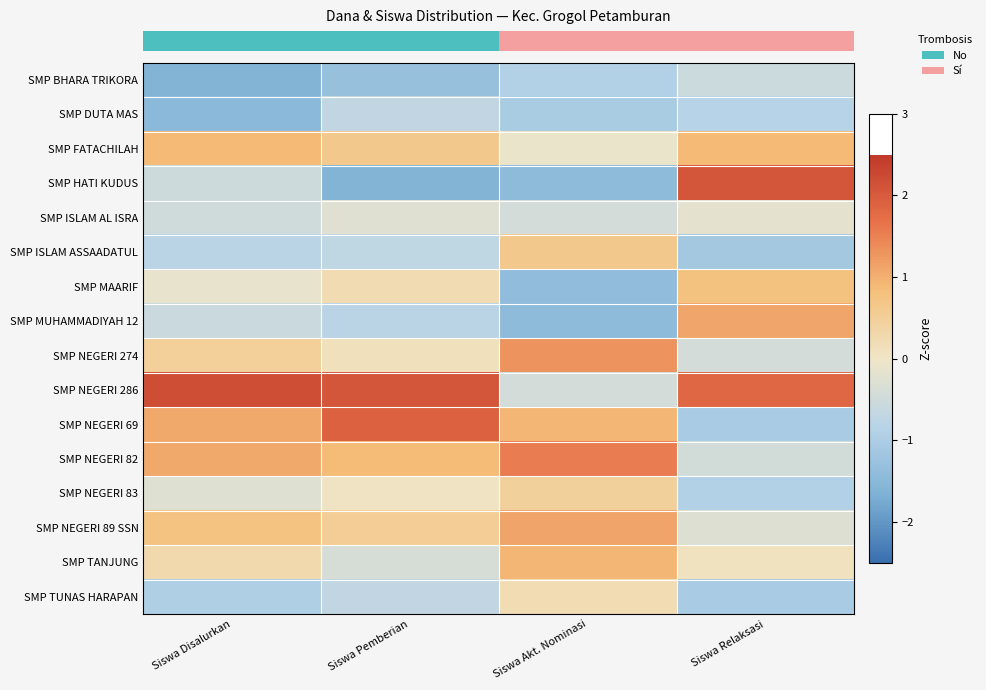

Which has a higher value, Siswa Disalurkan or Siswa Akt. Nominasi?

Siswa Akt. Nominasi